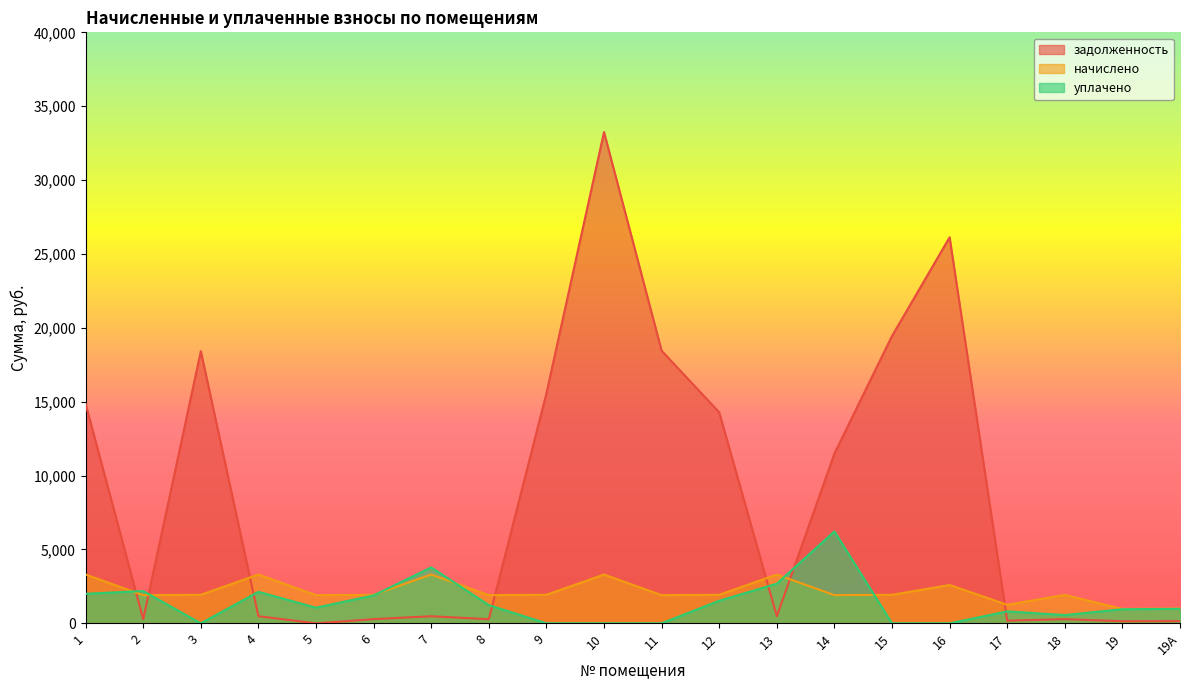

What is the sum of all начислено values?

43453.8